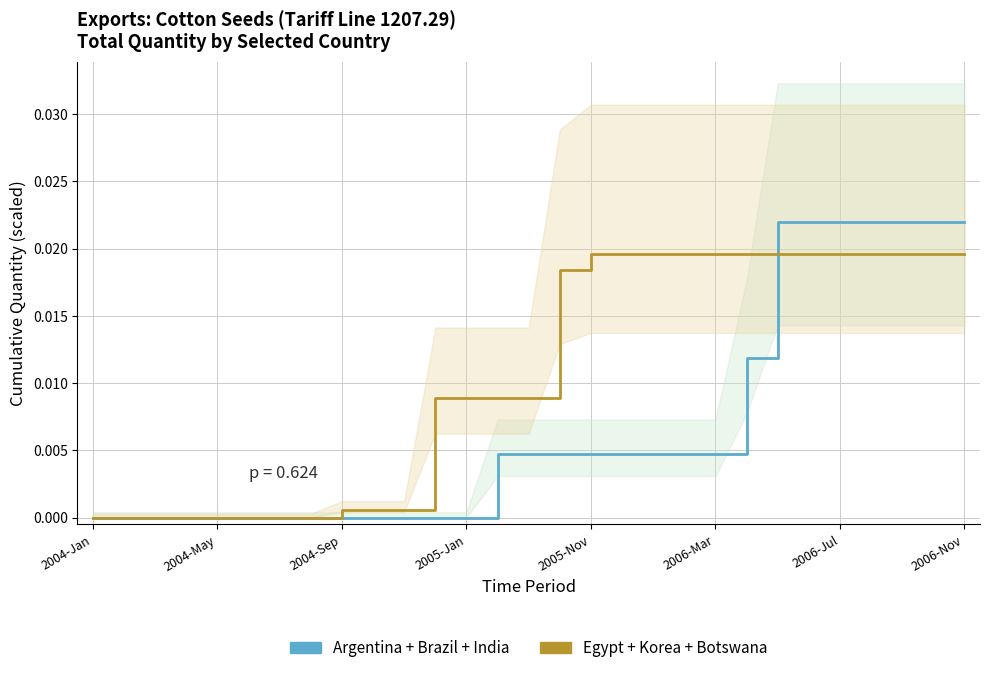

Does the chart have visible grid lines?

Yes